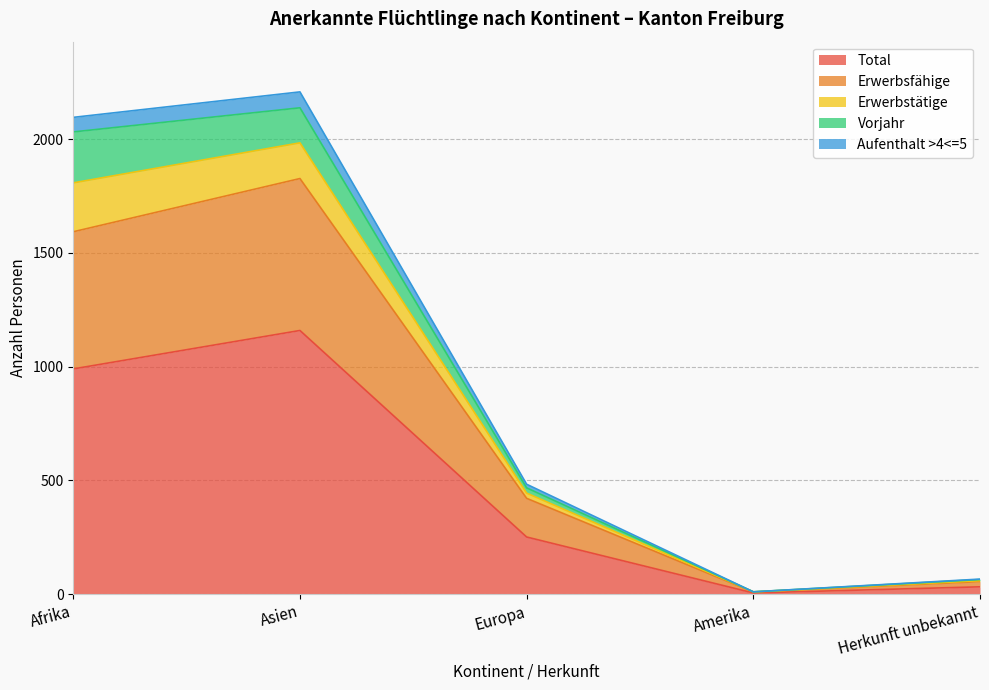

What is the difference between the highest and lowest values at Herkunft unbekannt?

34